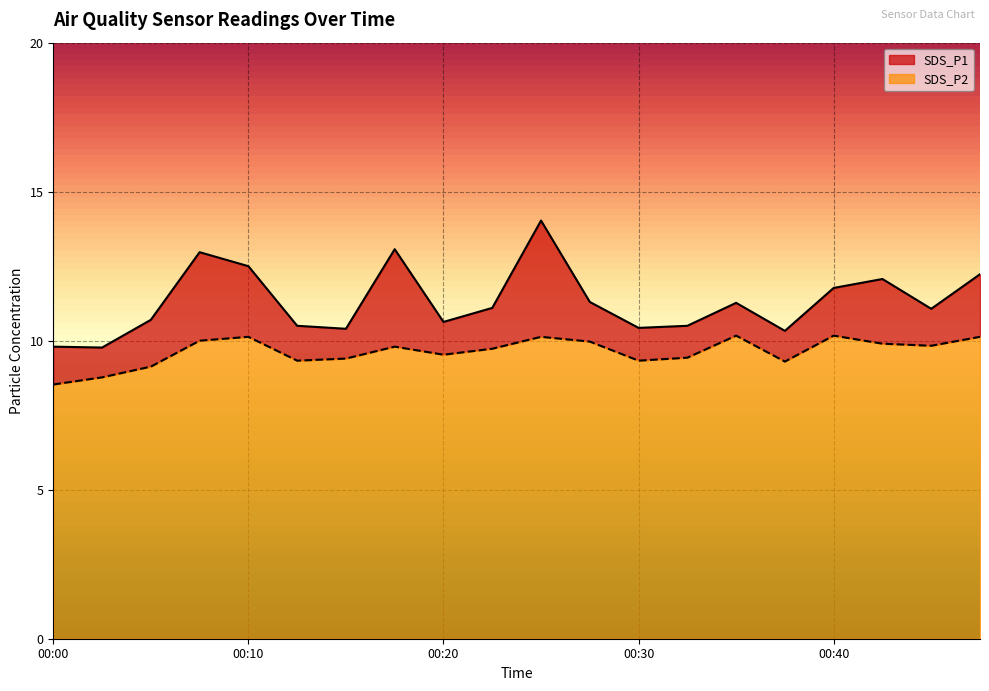

True or false: SDS_P2 and SDS_P1 intersect in this chart.

False